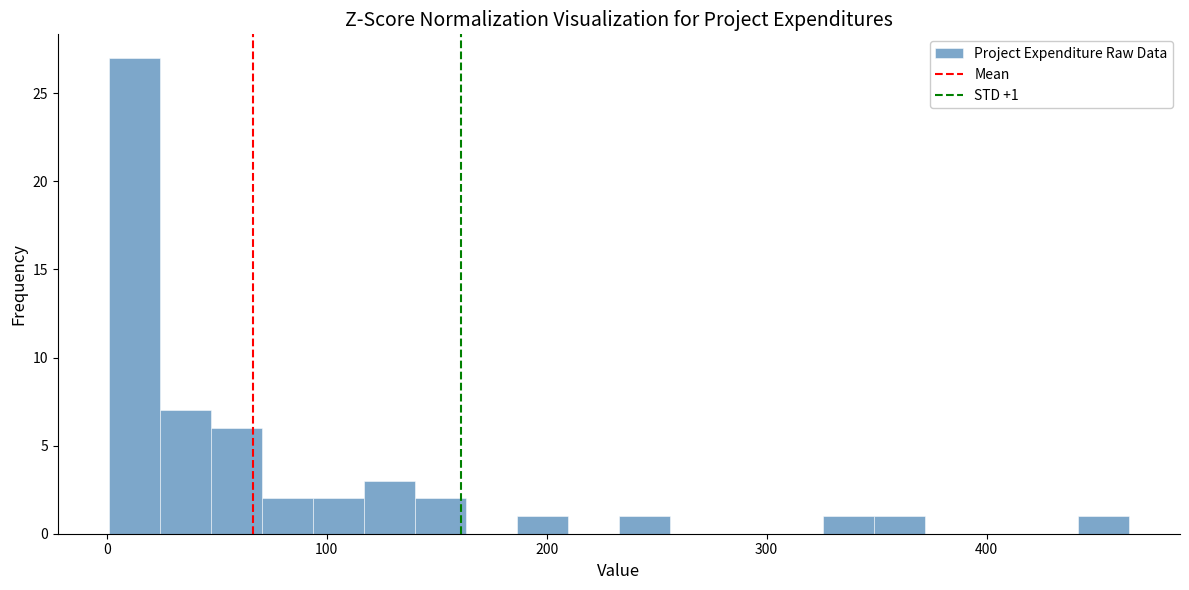

Around what value on the x-axis is the tallest bar? Give the approximate position of its centre, as read against the axis.

10